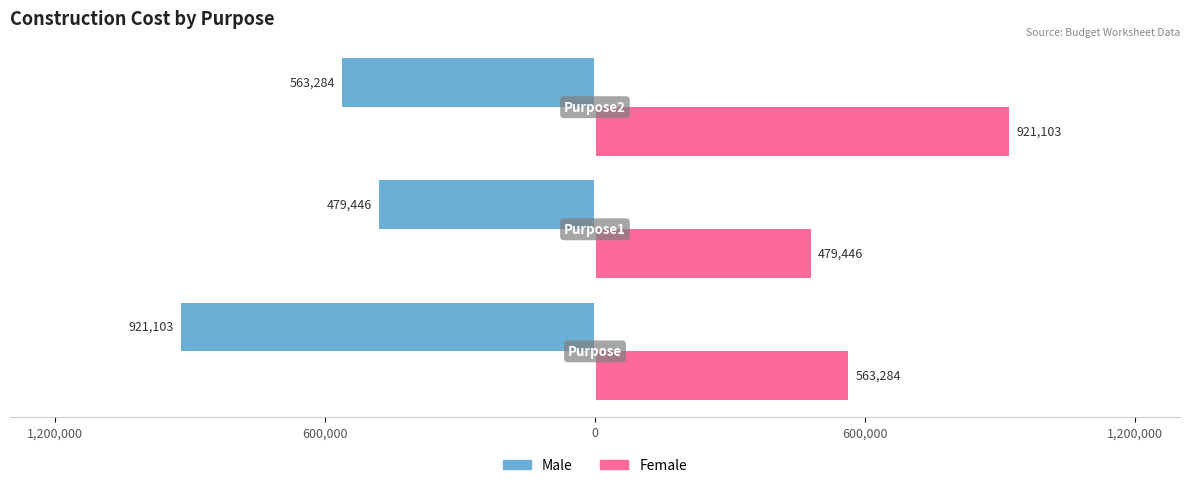

What are all the series names shown in the legend?

Male, Female